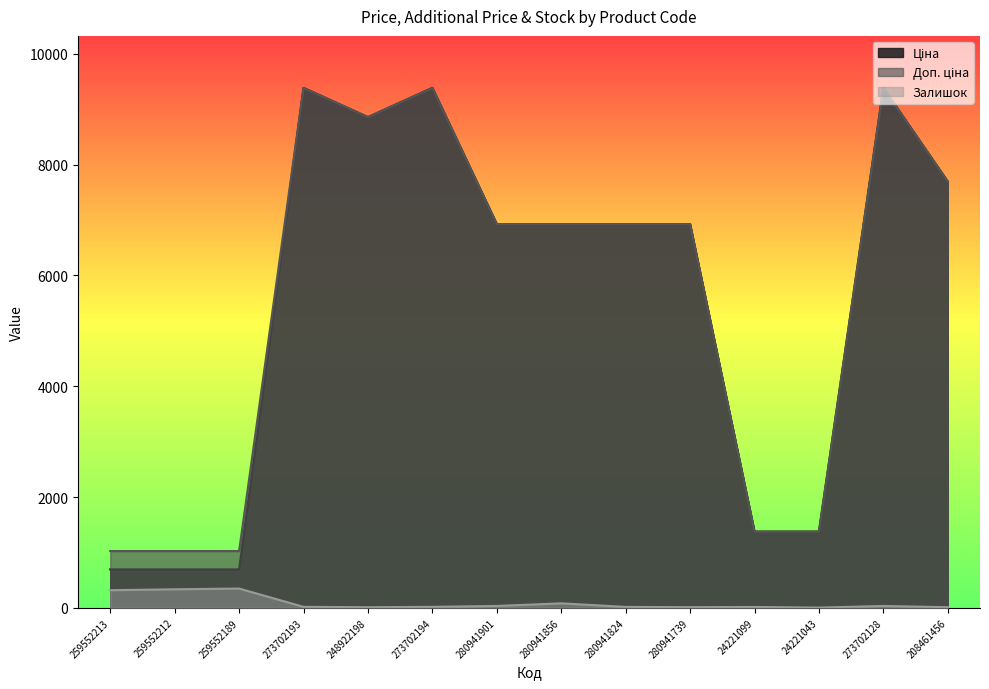

At which category does Доп. ціна reach its first local valley?

248922198